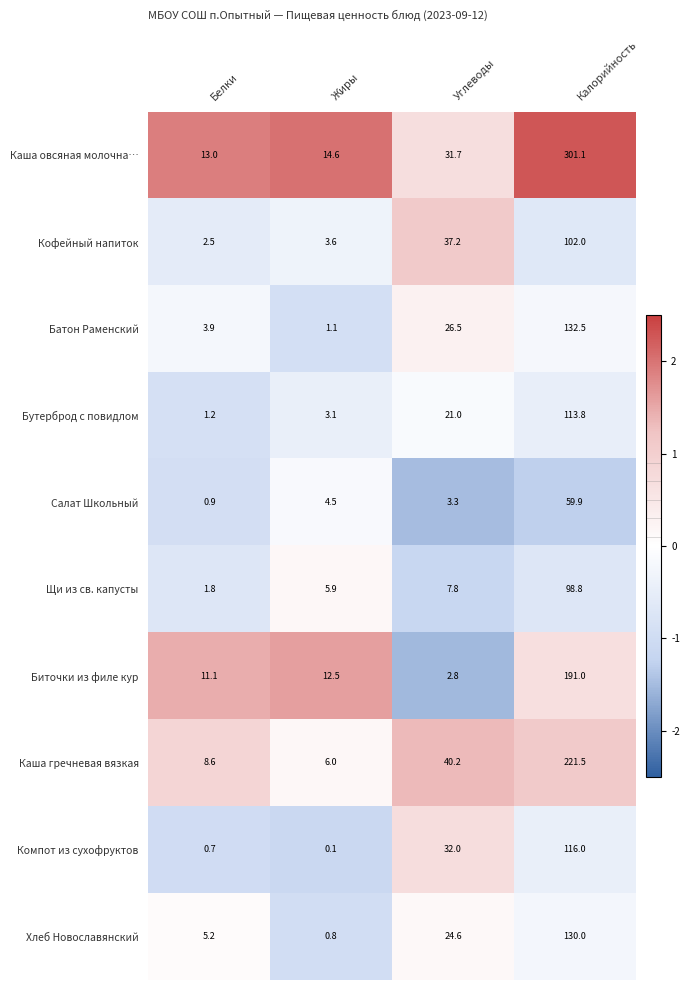

What is the difference between the maximum and second lowest values in the Компот из сухофруктов series?

115.3